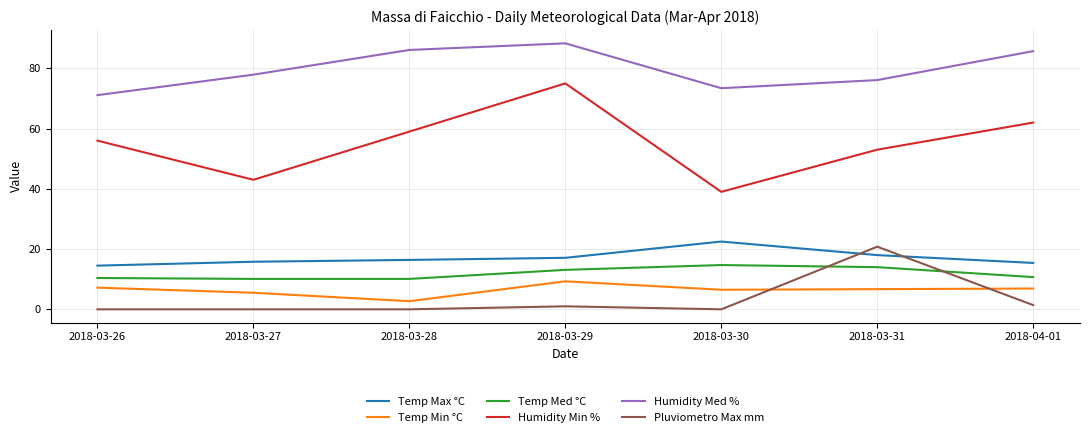

What is the difference between the maximum and second lowest values in the Temp Max °C series?

7.1